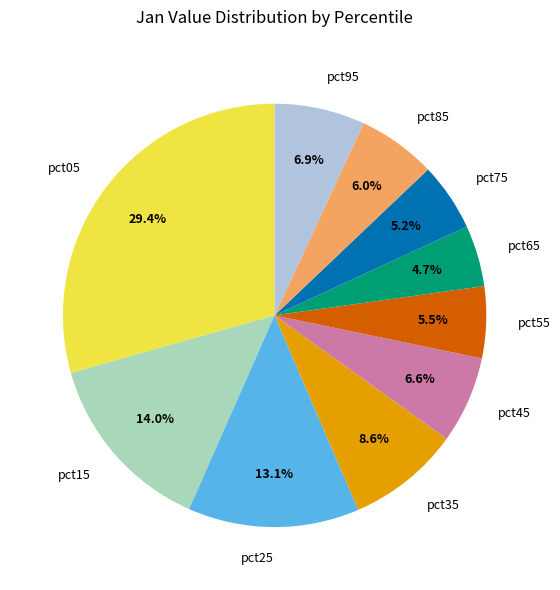

Is the sum of pct55 and pct05 greater than half?

No